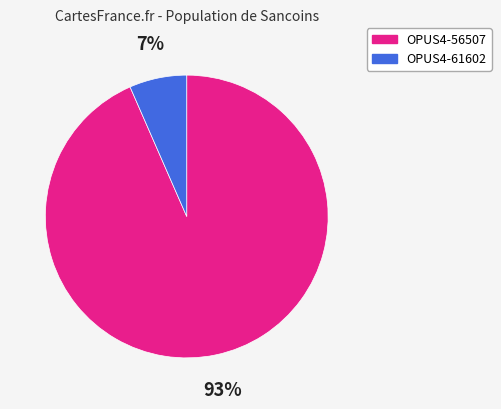

Count the number of slices in the pie.

2